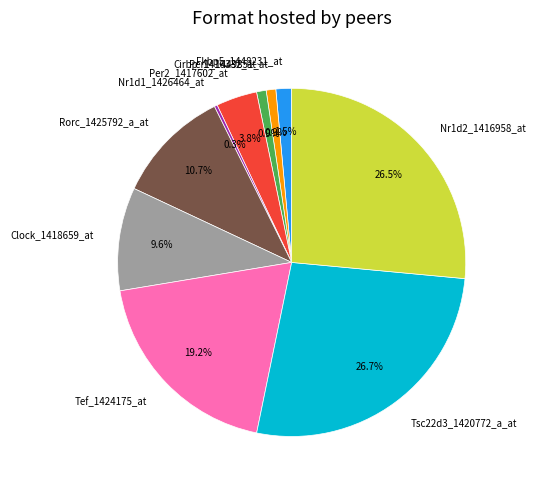

How many segments does this pie chart have?

10